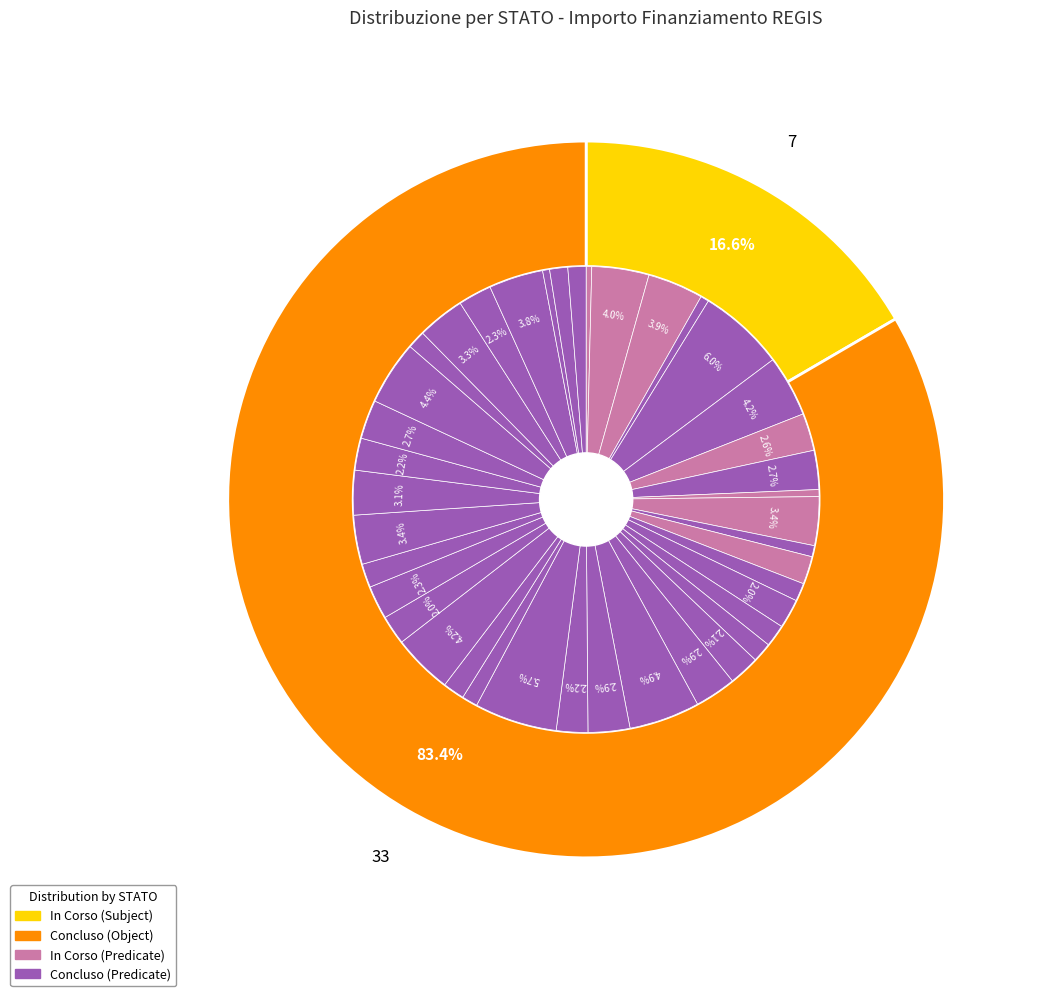

What percentage is the 11 slice, to the nearest percent?

2%